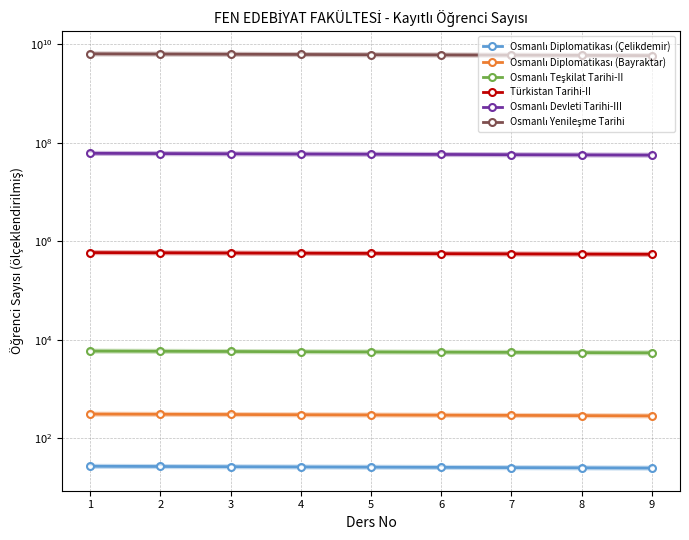

What value does the Osmanlı Devleti Tarihi-III series have at 4?

59170000.0